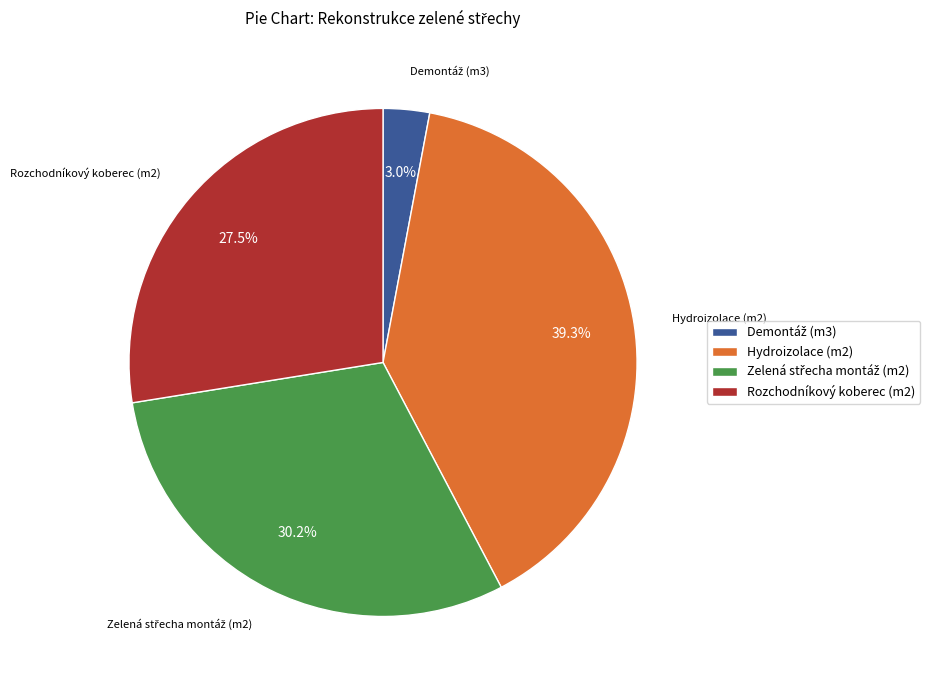

Does Hydroizolace (m2) account for over 50% of the chart?

No